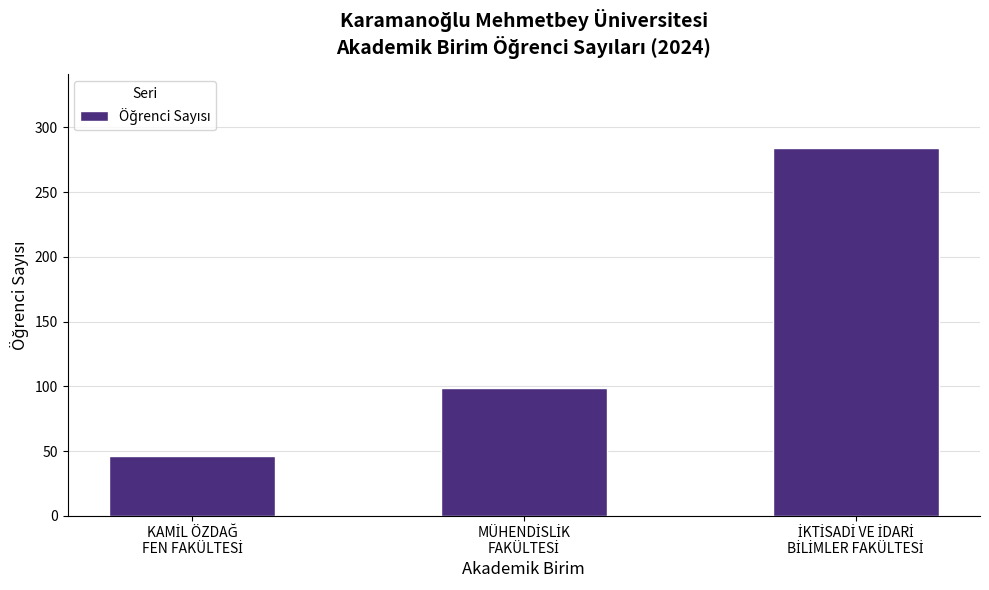

What is the difference between the maximum and minimum values?

238